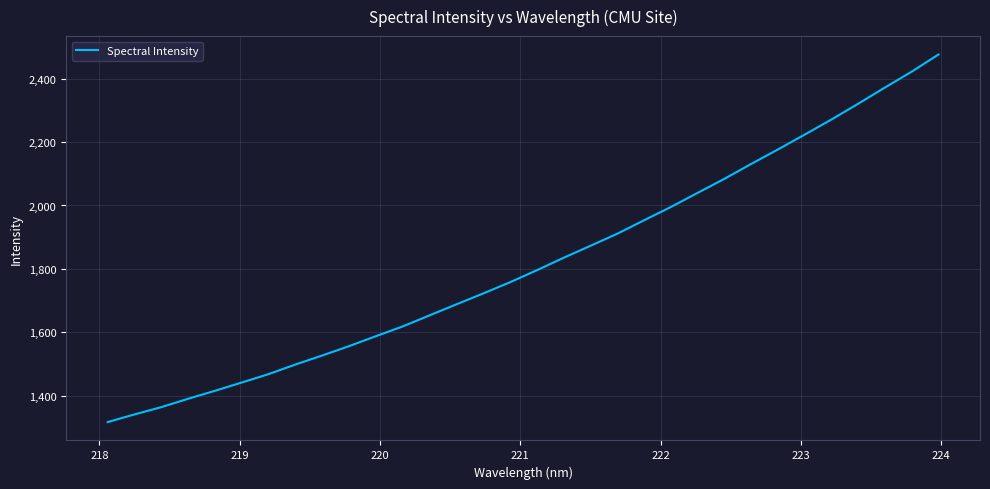

What is the difference between the maximum and minimum values?

1159.0